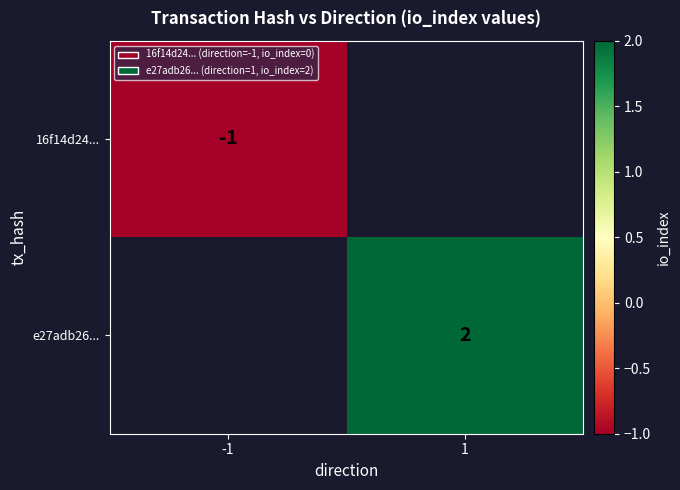

Is it true that e27adb26... equals 3 at 1?

False